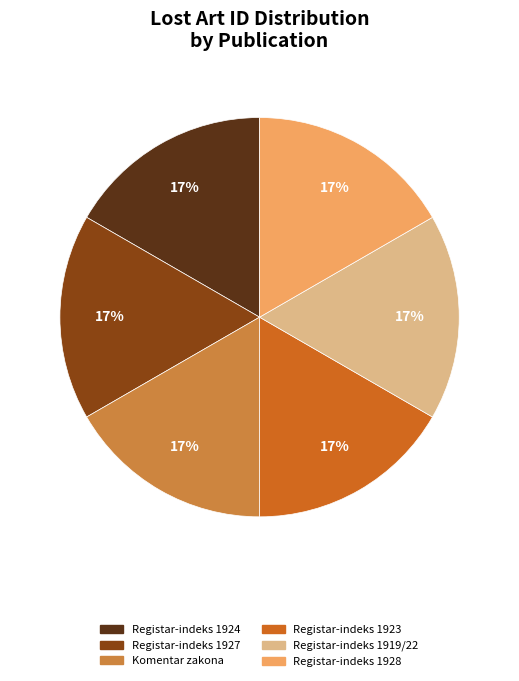

How many slices are in this pie chart?

6